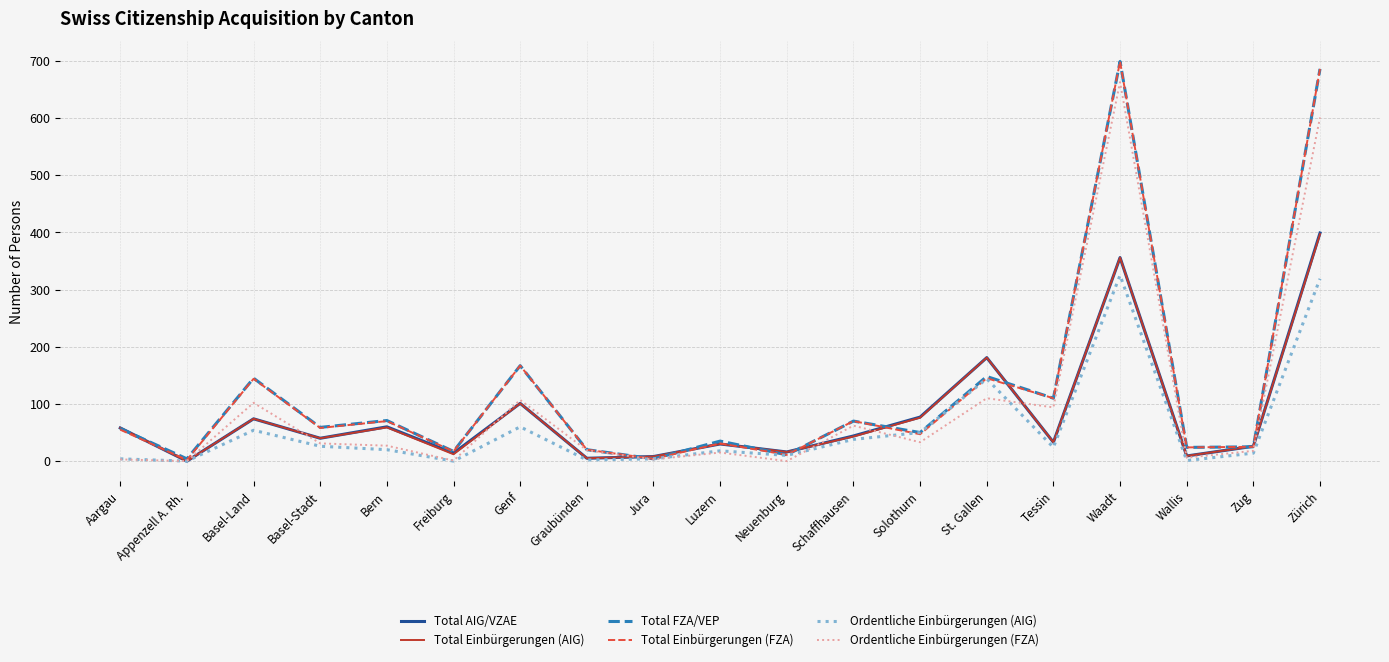

True or false: Total Einbürgerungen (FZA) and Total Einbürgerungen (AIG) intersect in this chart.

True